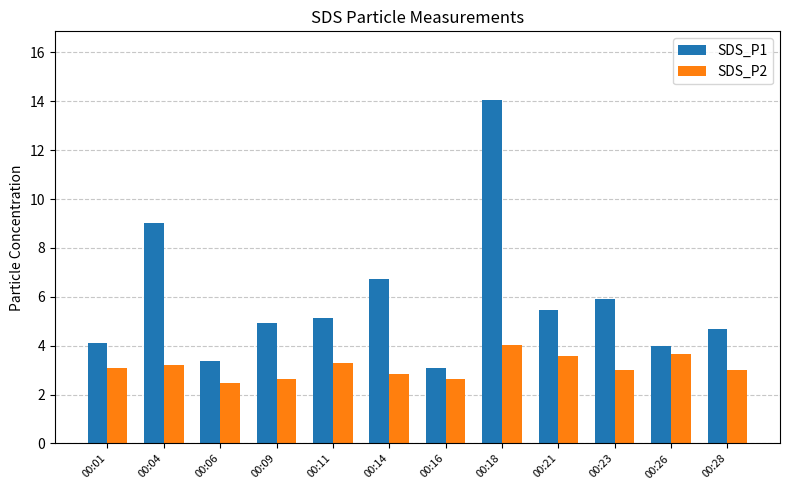

What is the total value across all series at 00:26?

7.7